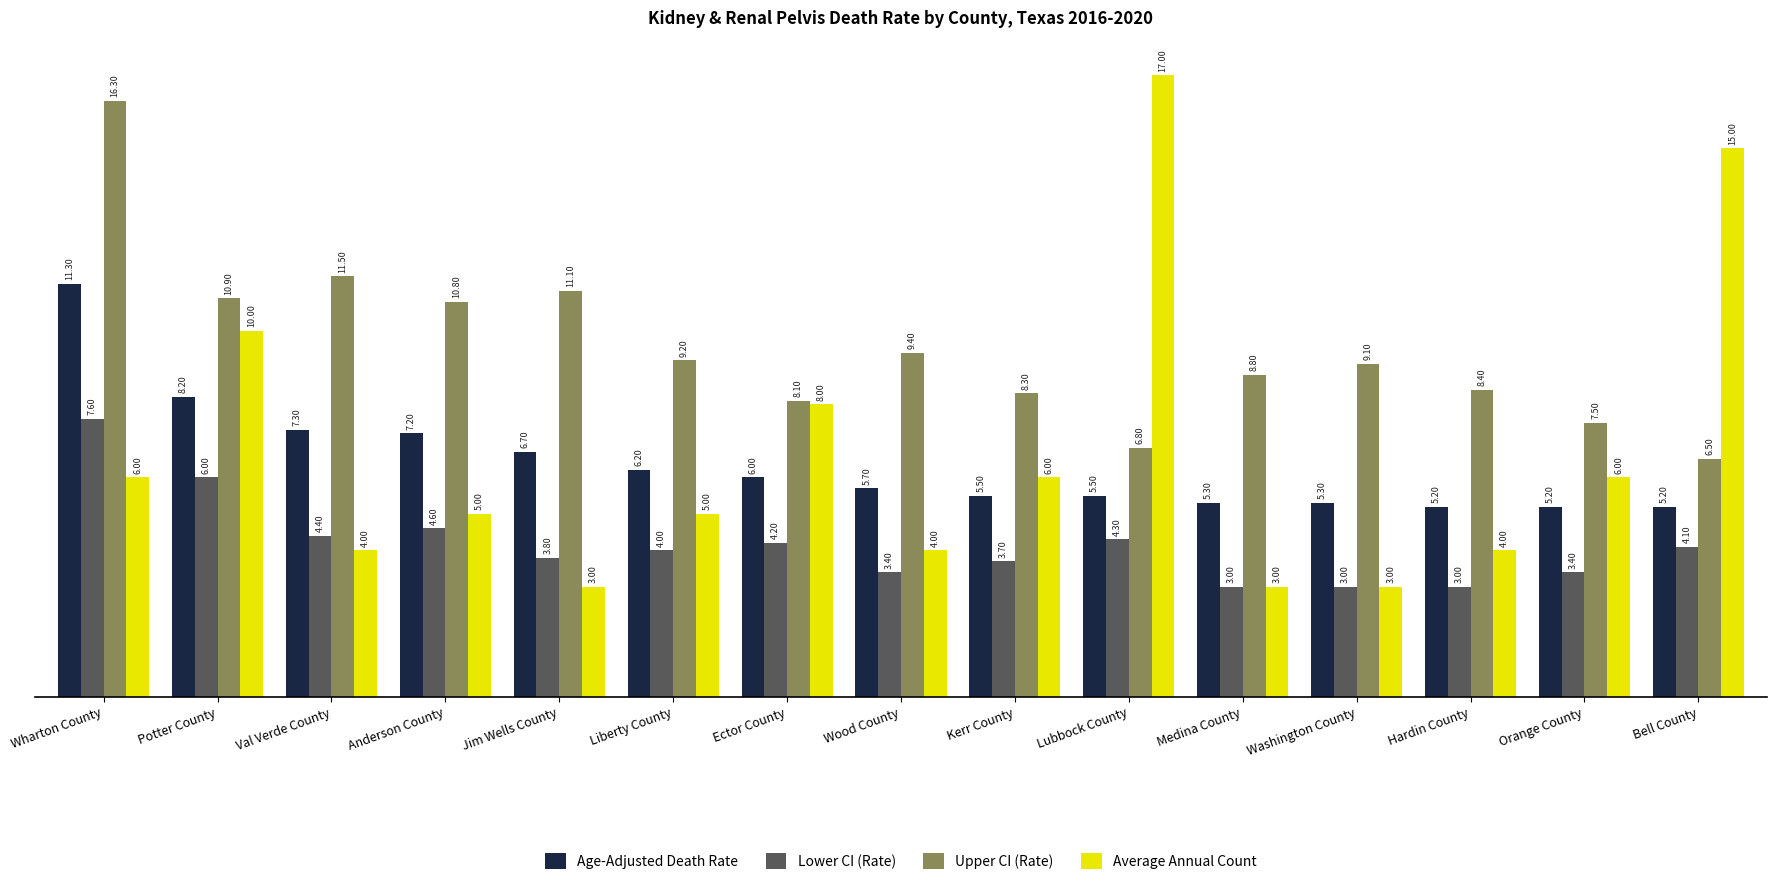

What is the sum of all Age-Adjusted Death Rate values?

95.8